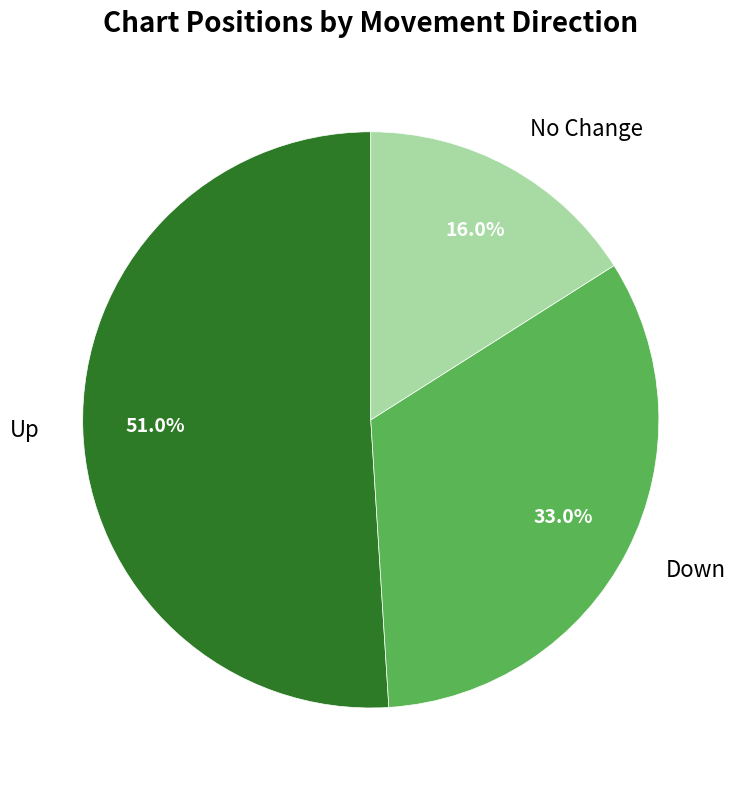

Is there any slice that represents more than half of the pie?

Yes